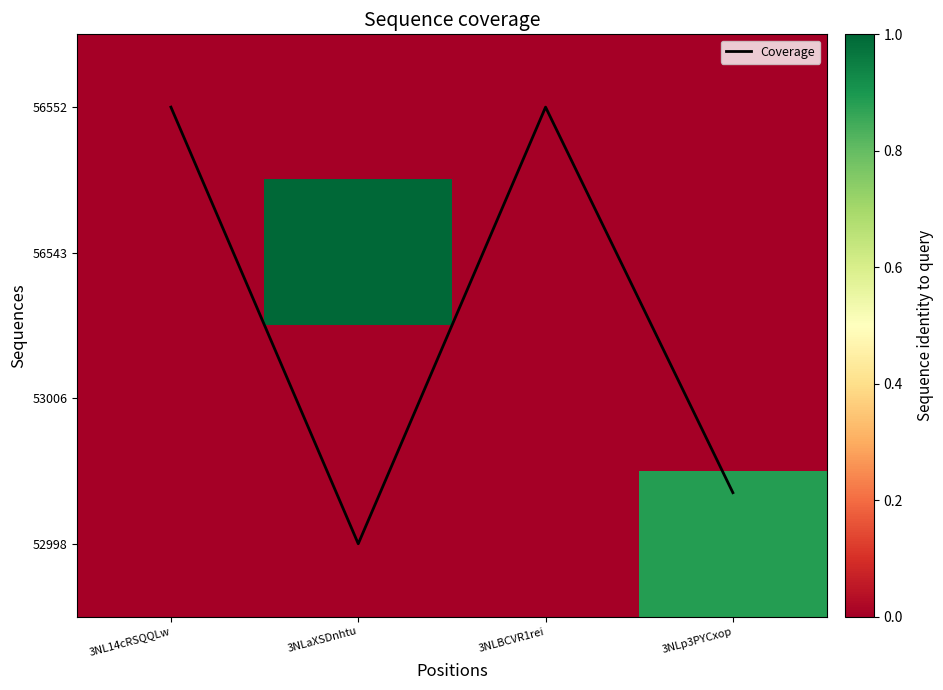

At which label is 56552 closest to 0?

3NLaXSDnhtu